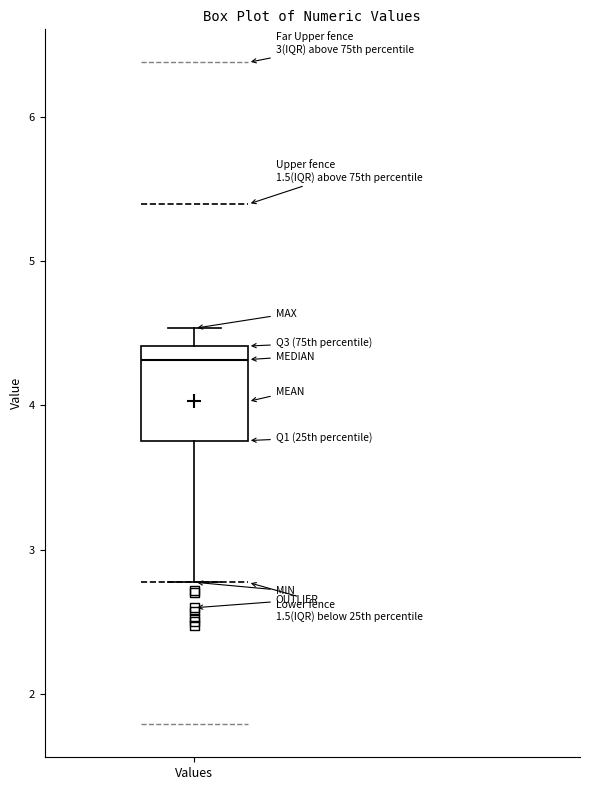

Transcribe this box plot: give where the median line is, the range the box spans, and where the two whiskers end, as read against the y-axis. The values are not printed on the chart, so give them approximately, as read against the axis.

median 4.3, box 3.8 to 4.4, whiskers 2.8 to 4.5